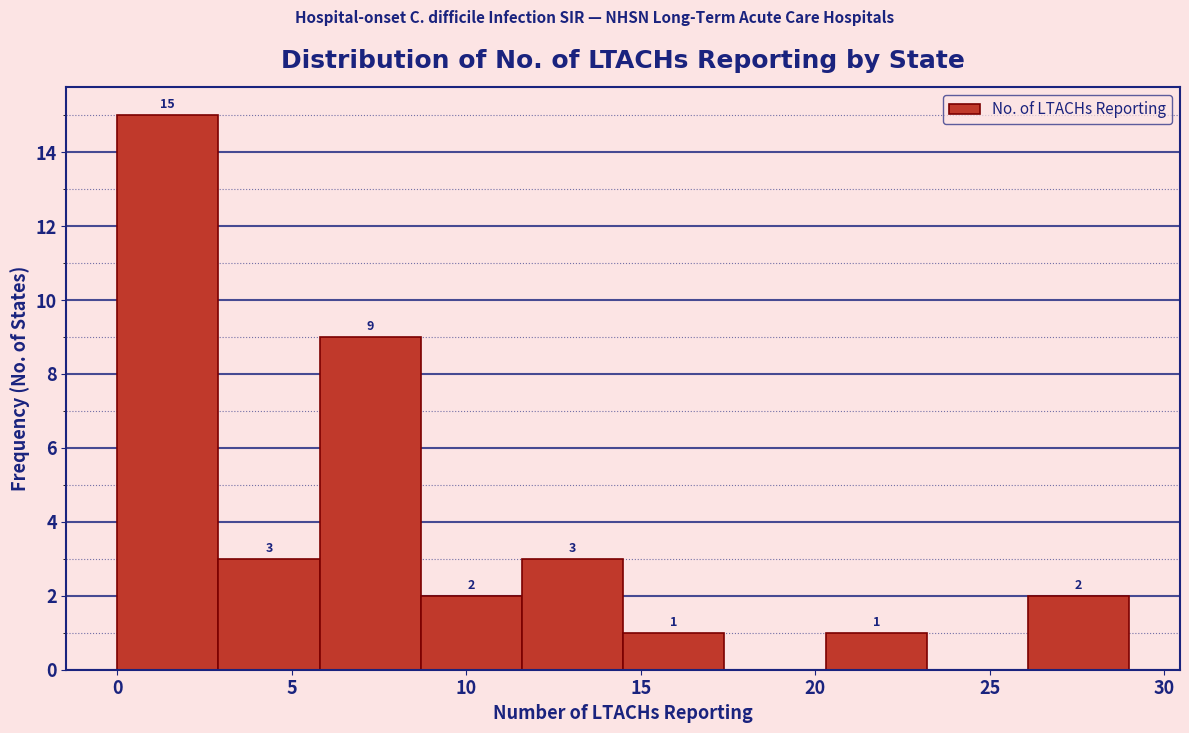

Which range on the x-axis has the tallest bar?

0.0 to 2.9